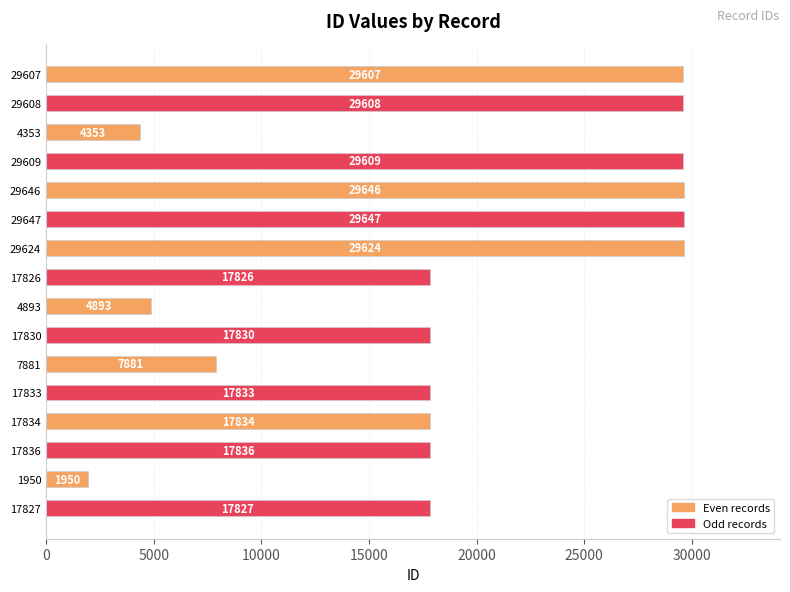

What position from the bottom is 17833?

5